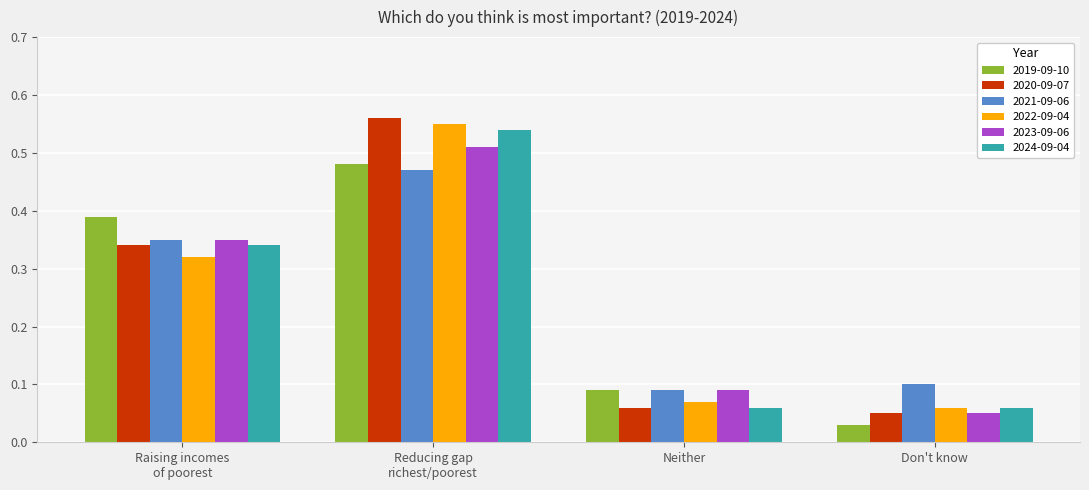

What is the sum of all 2021-09-06 values?

1.0